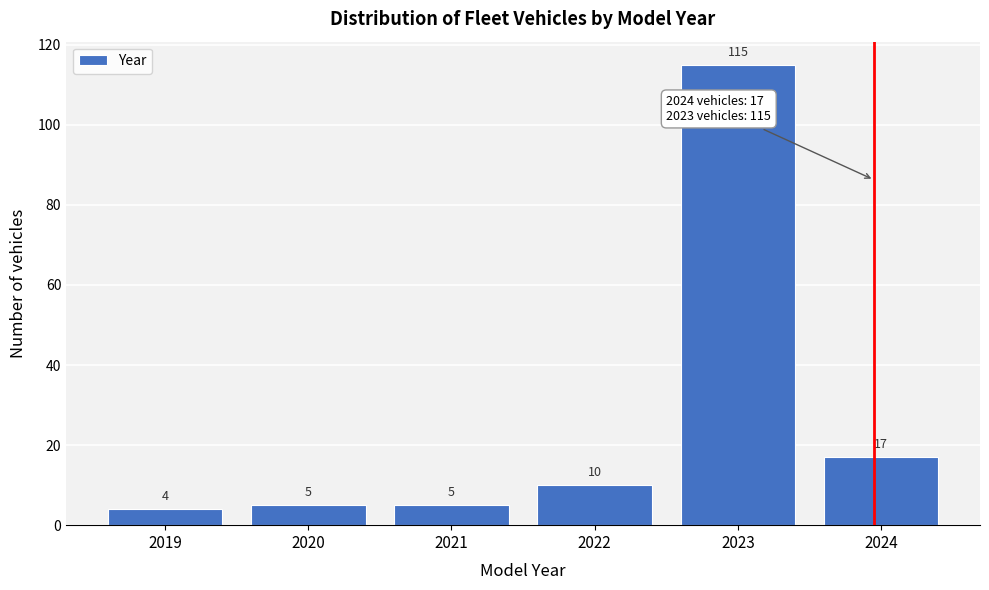

Reading left to right, what are all the values shown in this chart?

2019=4	2020=5	2021=5	2022=10	2023=115	2024=17